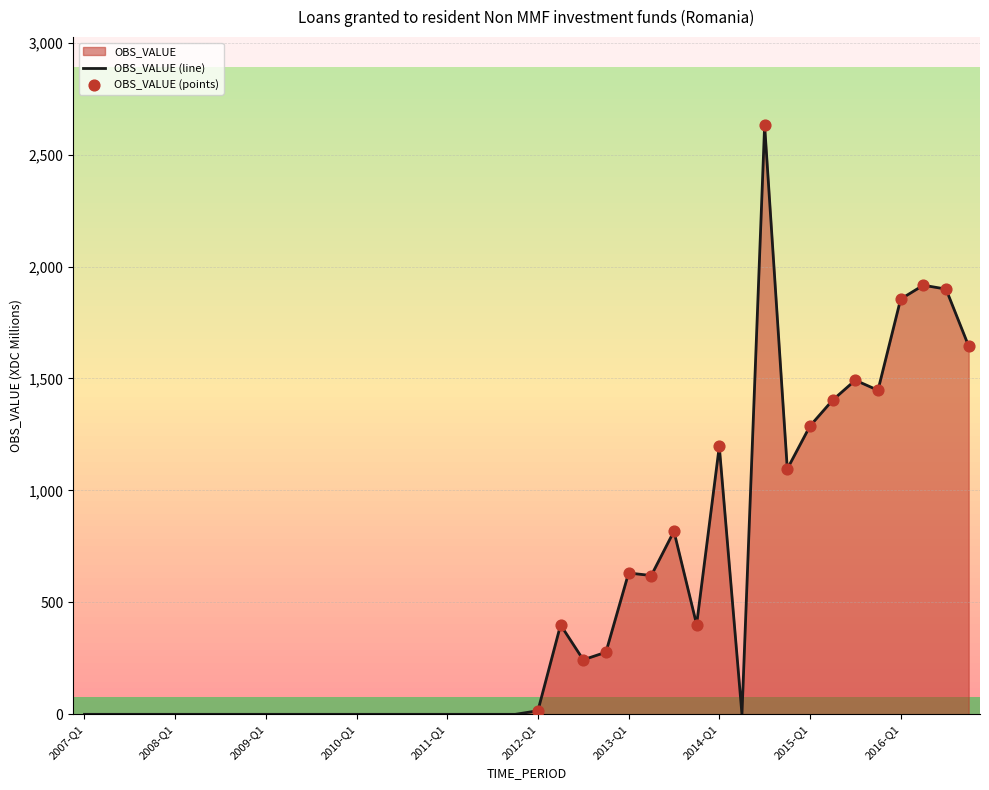

Which has a higher value, 2010-Q2 or 2016-Q2?

2016-Q2